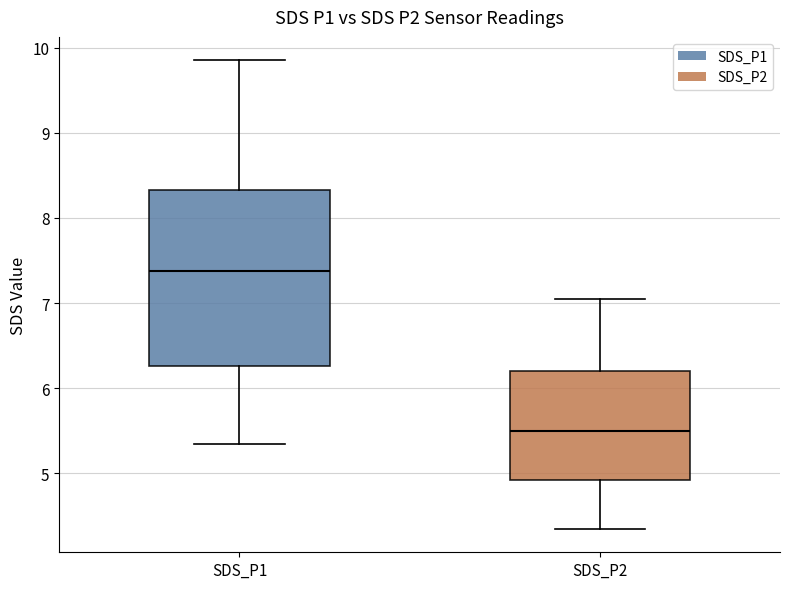

Where is the upper edge of the box for SDS_P2 on the y-axis? The values are not printed on the chart, so give them approximately, as read against the axis.

6.2